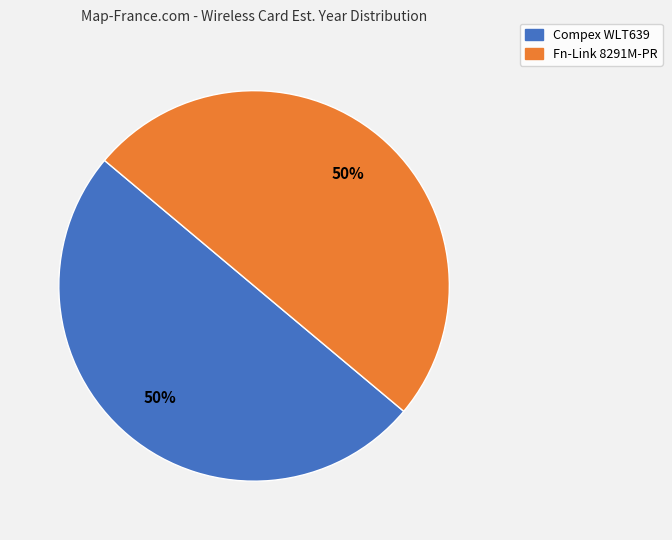

Approximately how many times larger is the value at Compex WLT639 compared to Fn-Link 8291M-PR?

1.0